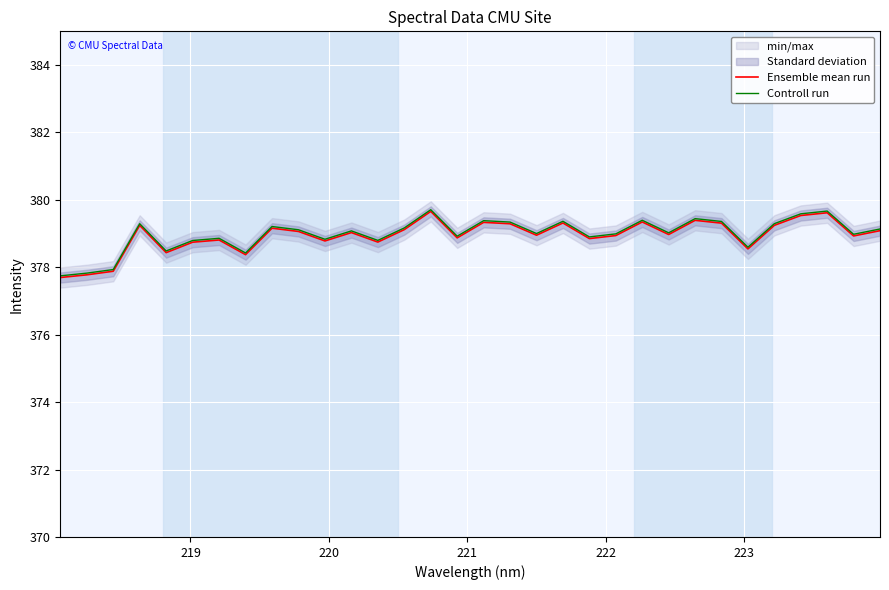

True or false: Ensemble mean run and Controll run intersect in this chart.

False